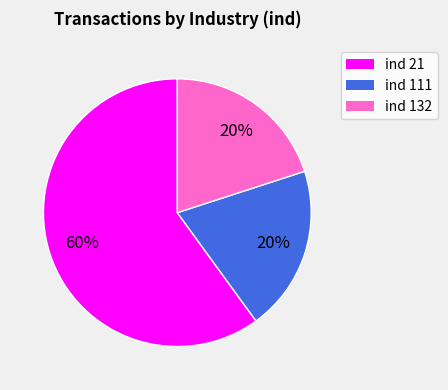

To the nearest percent, what is the average slice percentage?

33%